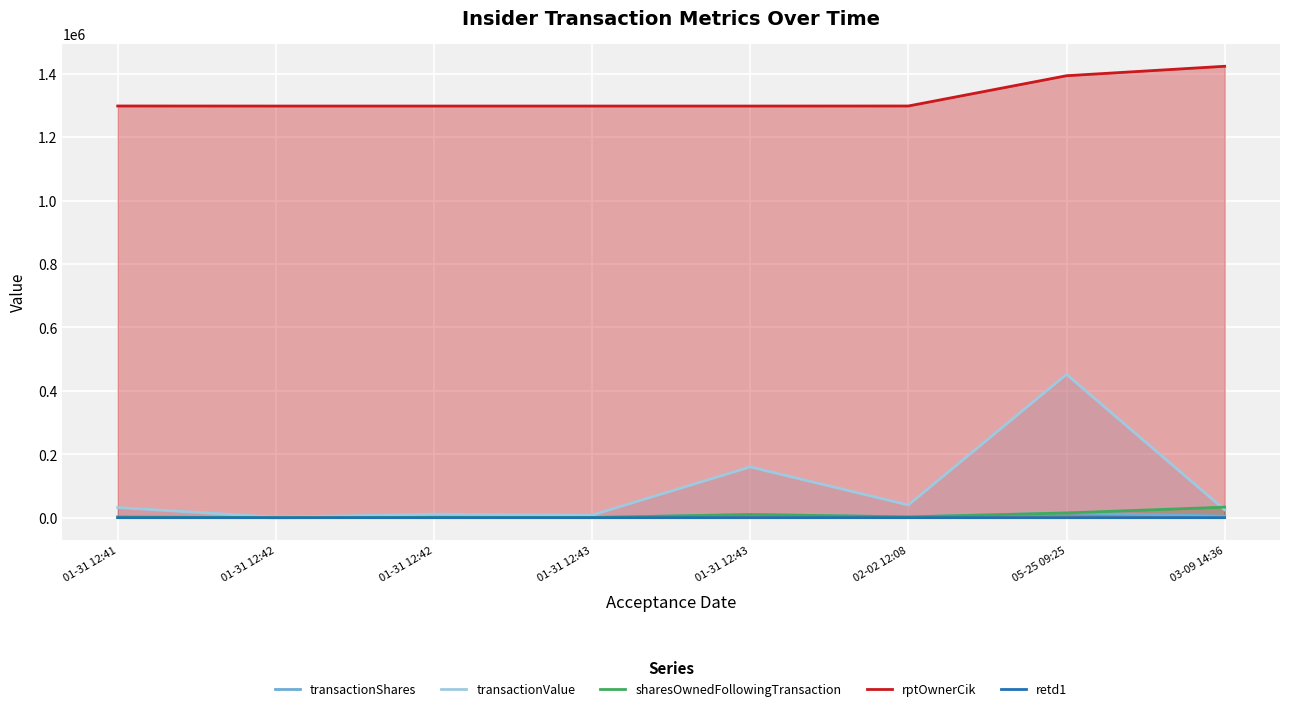

Does the chart display data point markers on the line(s)?

No